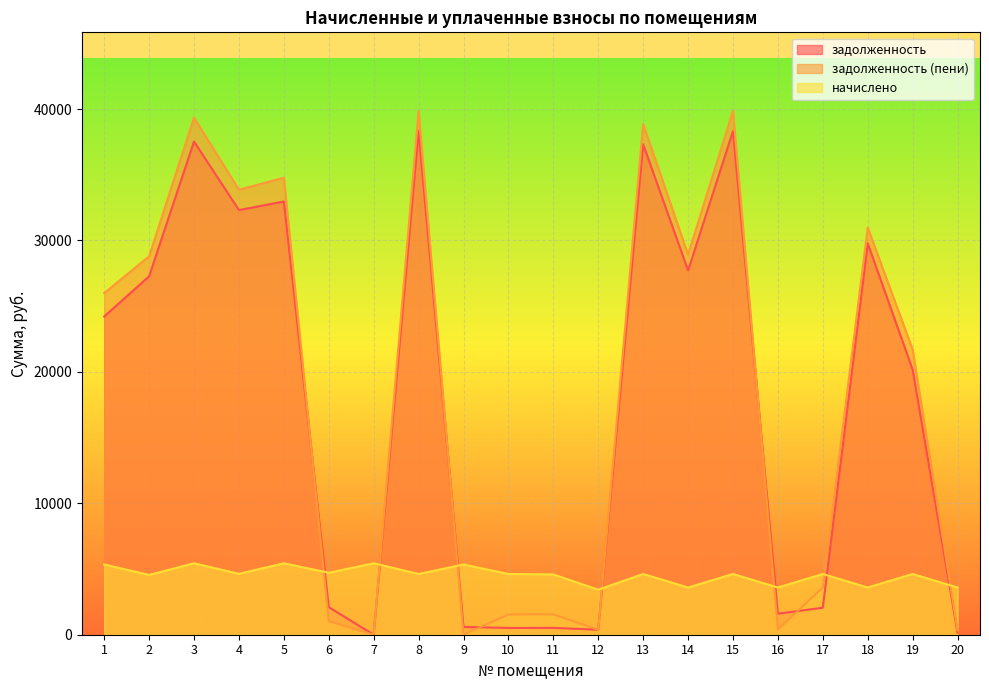

List the labels in order of задолженность (пени) value, largest first.

8, 15, 3, 13, 5, 4, 18, 14, 2, 1, 19, 17, 11, 10, 6, 16, 12, 20, 7, 9